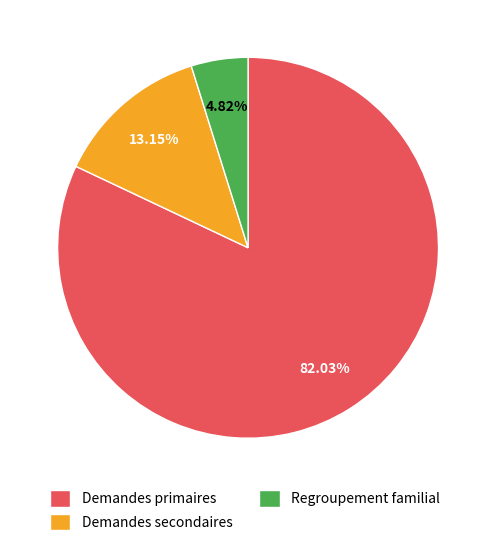

Approximately how many times larger is the value at Demandes primaires compared to Demandes secondaires?

6.2